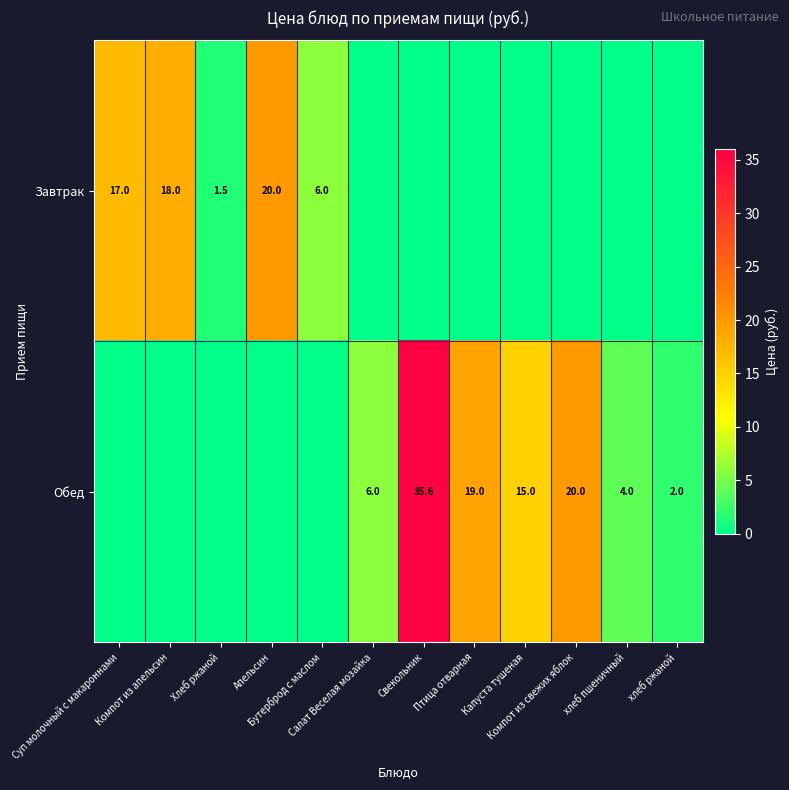

What is the sum of all Завтрак values?

62.5